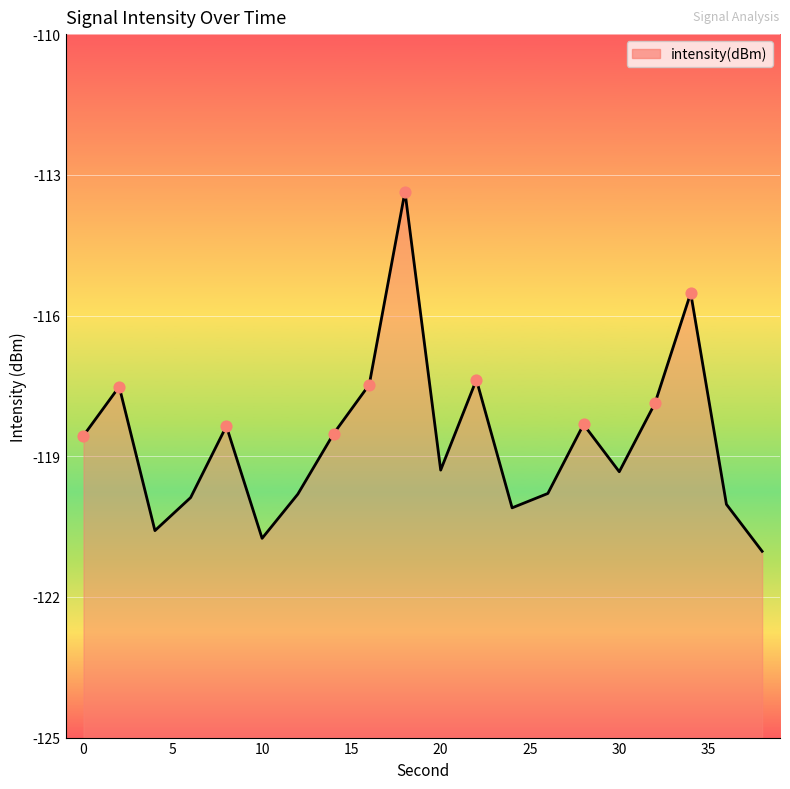

Which has a higher value, 20 or 36?

20